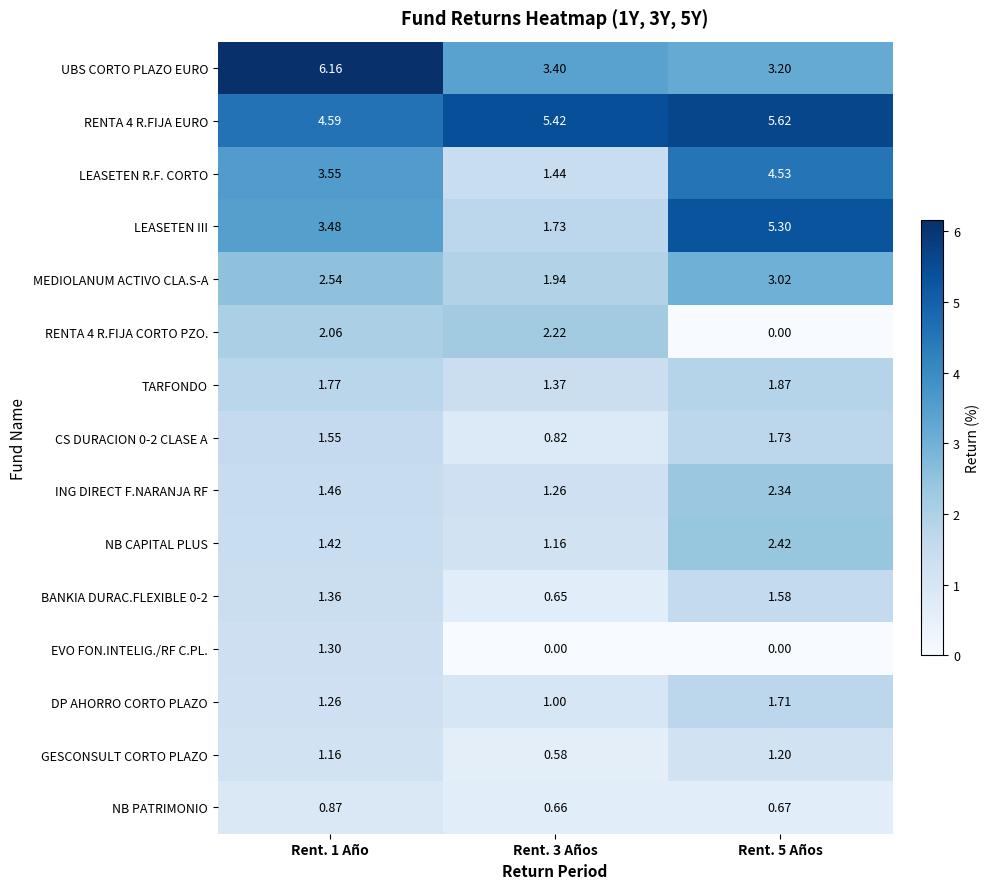

Which series has the largest range (max minus min)?

LEASETEN III